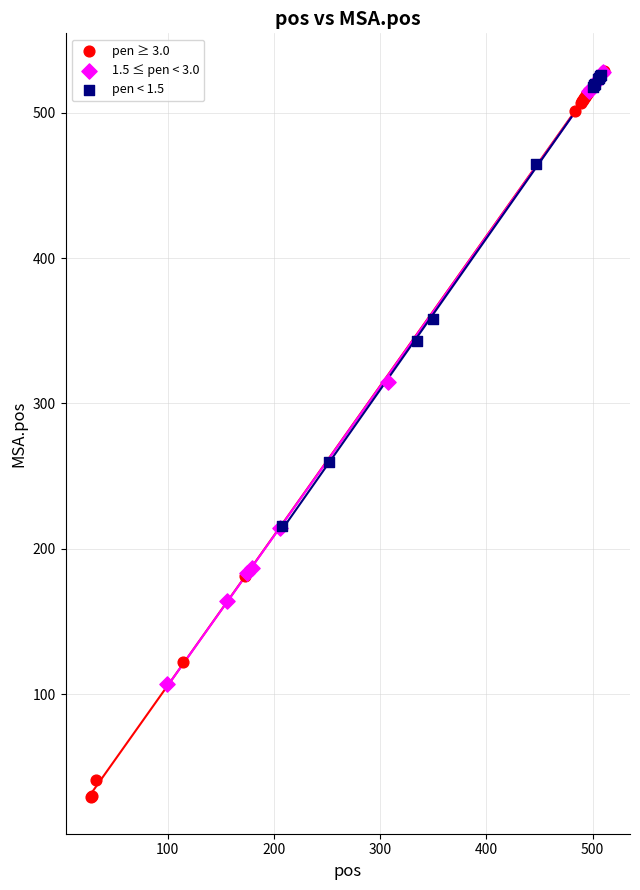

Which series contains the lowest Y value?

pen ≥ 3.0